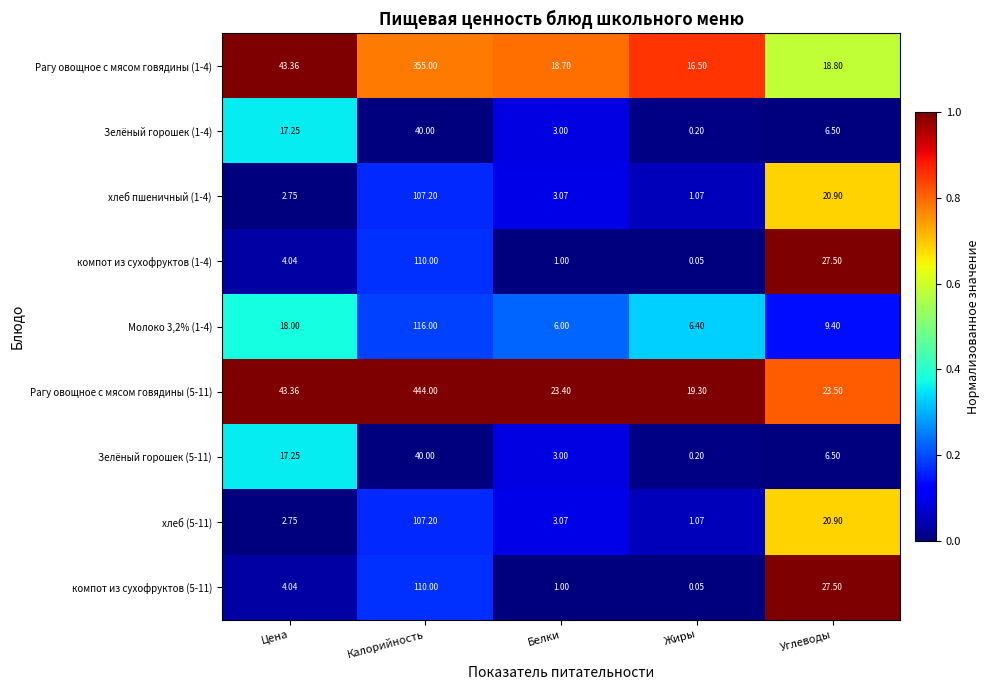

Which category has the lowest value across all series?

Жиры